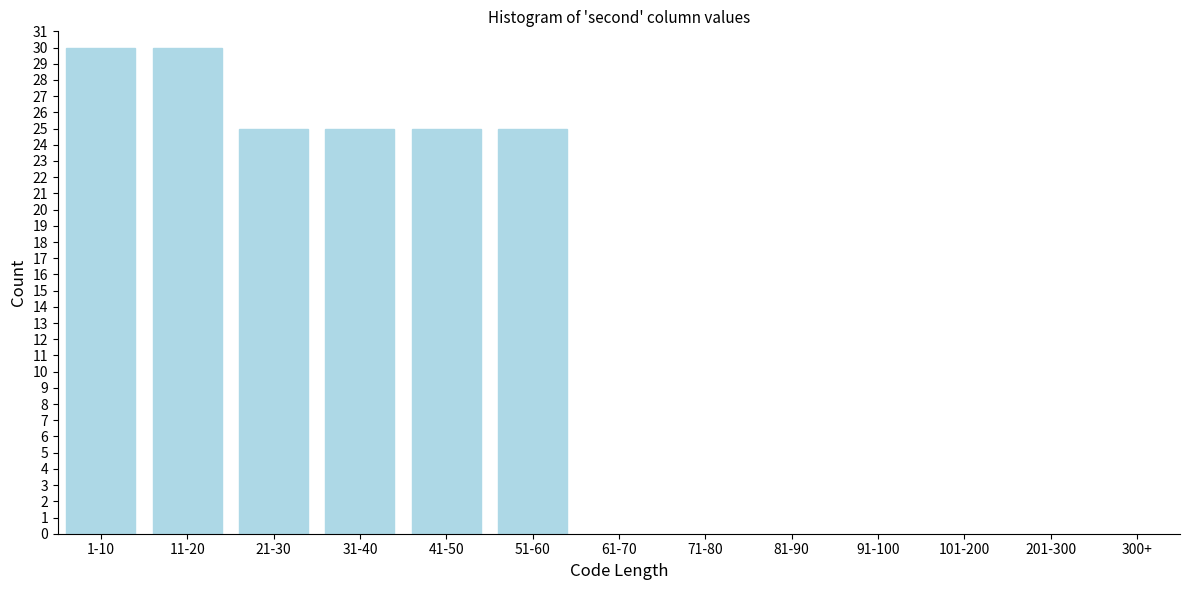

Reading right to left, transcribe all the data shown in this chart.

51-60=25	41-50=25	31-40=25	21-30=25	11-20=30	1-10=30